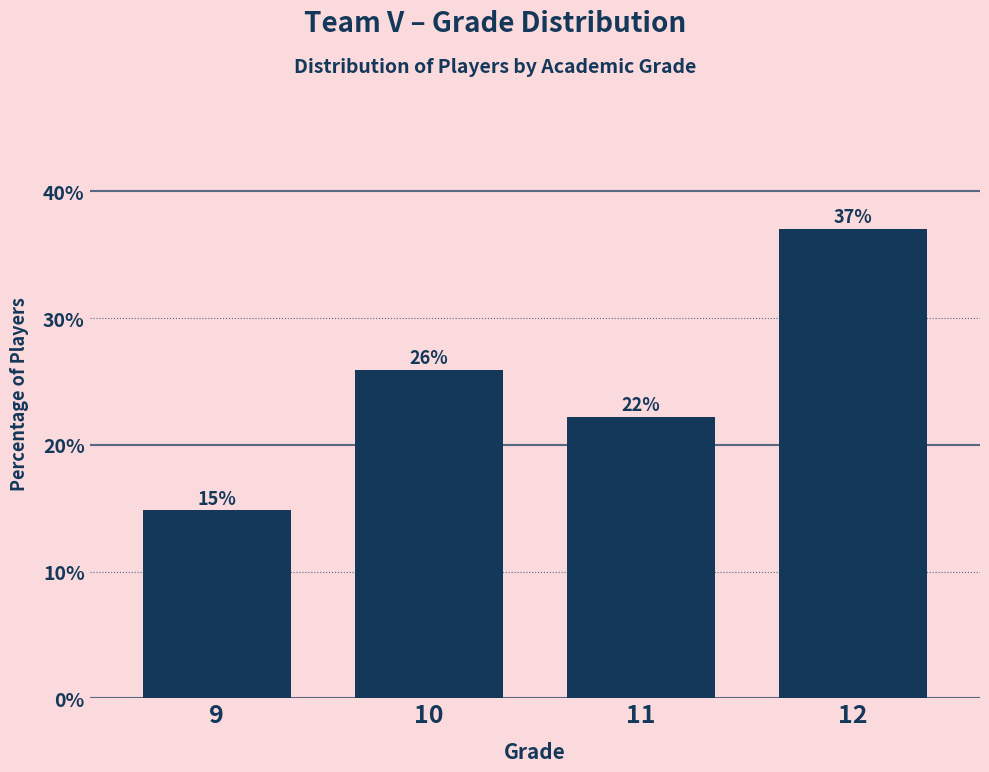

What value does the data have at 11?

22.2